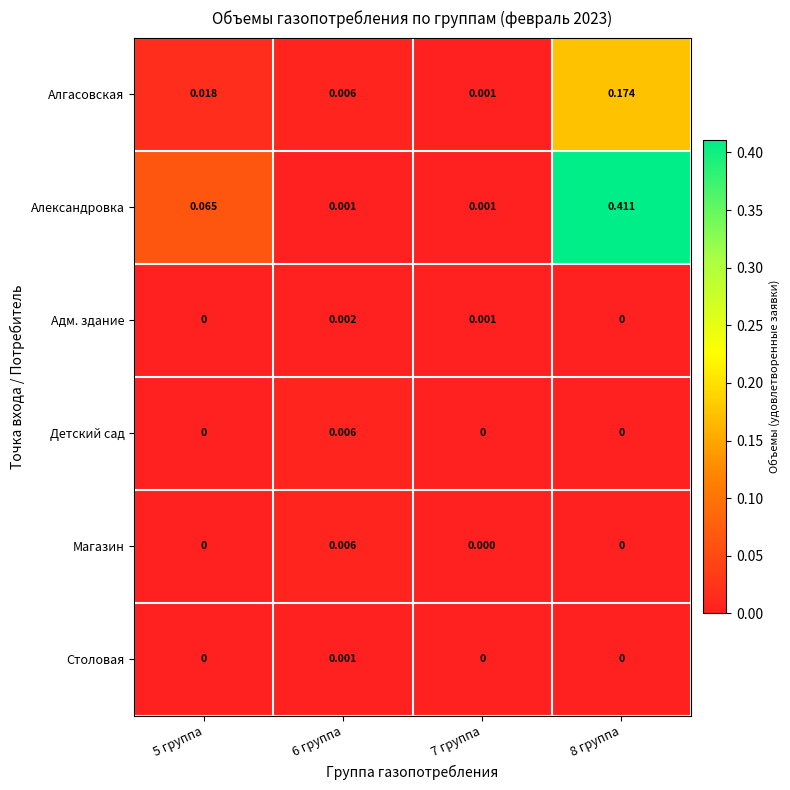

Which series has the largest total across all categories?

Александровка